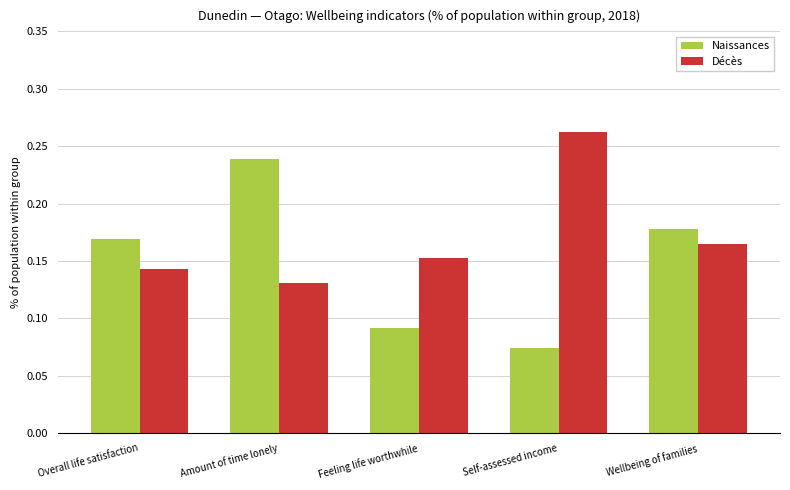

Rank the series by their average value, from highest to lowest.

Décès, Naissances